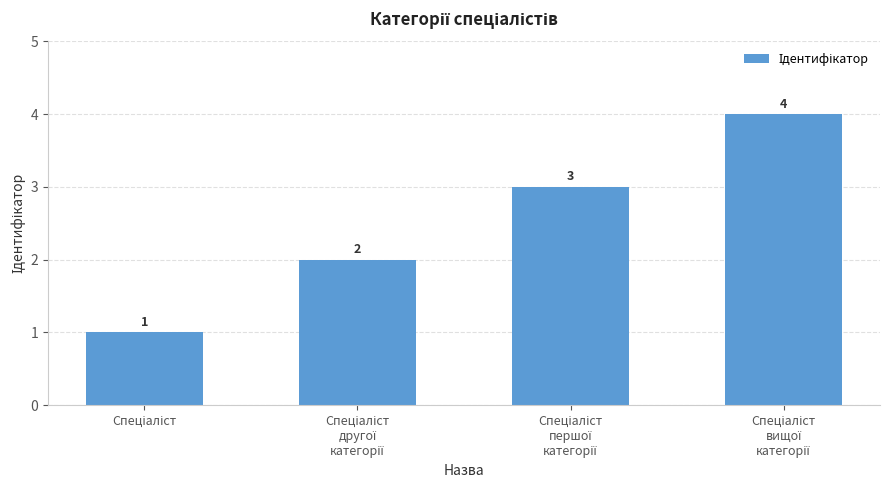

What is the value of the 3rd bar from the left?

3